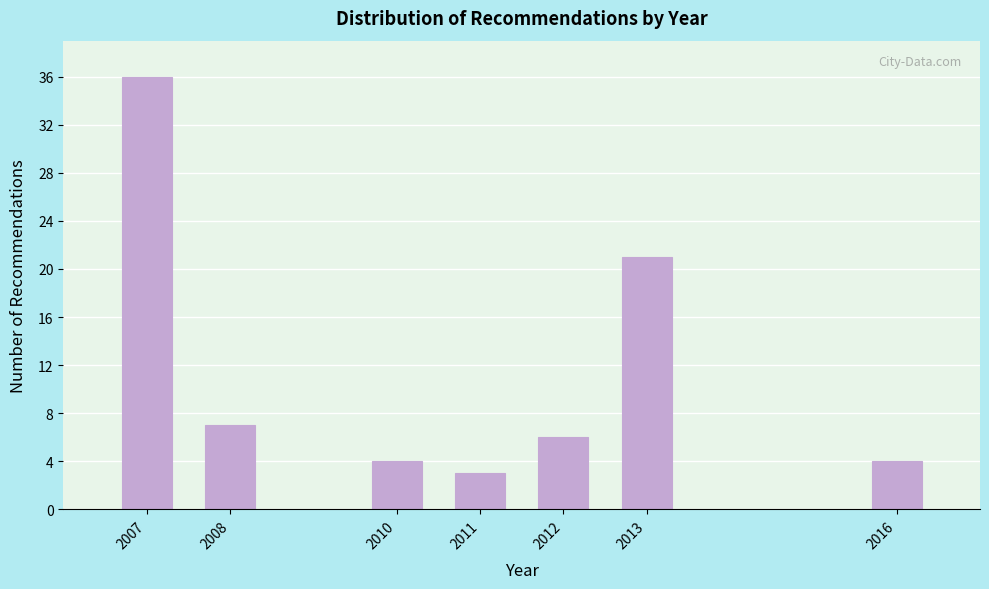

Reading left to right, list all the values displayed in this chart.

2007=36	2008=7	2010=4	2011=3	2012=6	2013=21	2016=4